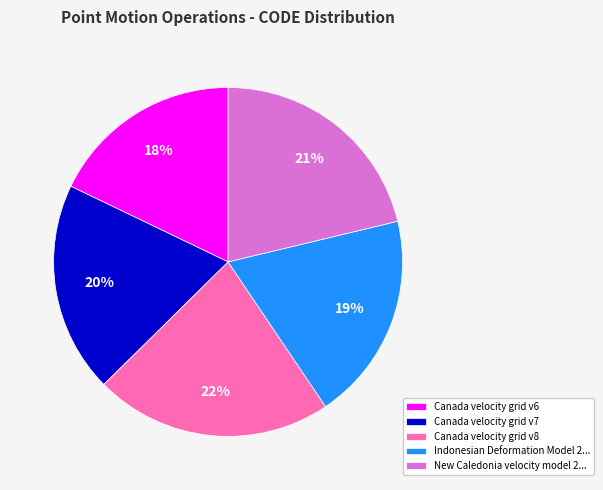

Approximately how many times larger is the value at New Caledonia velocity model 2... compared to Indonesian Deformation Model 2...?

1.1